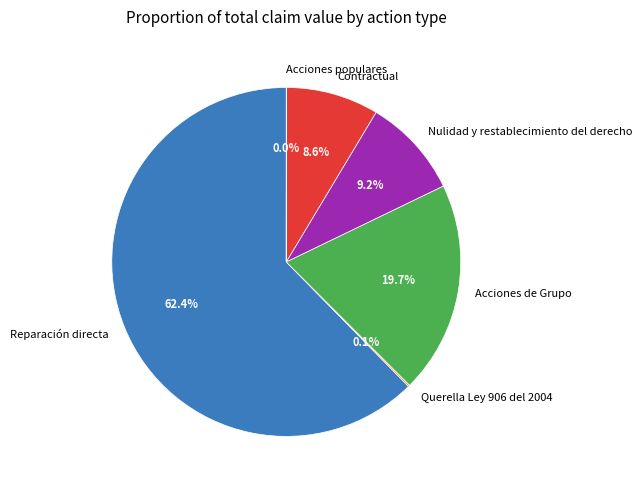

Do Acciones de Grupo and Reparación directa together represent more than half of the pie?

Yes